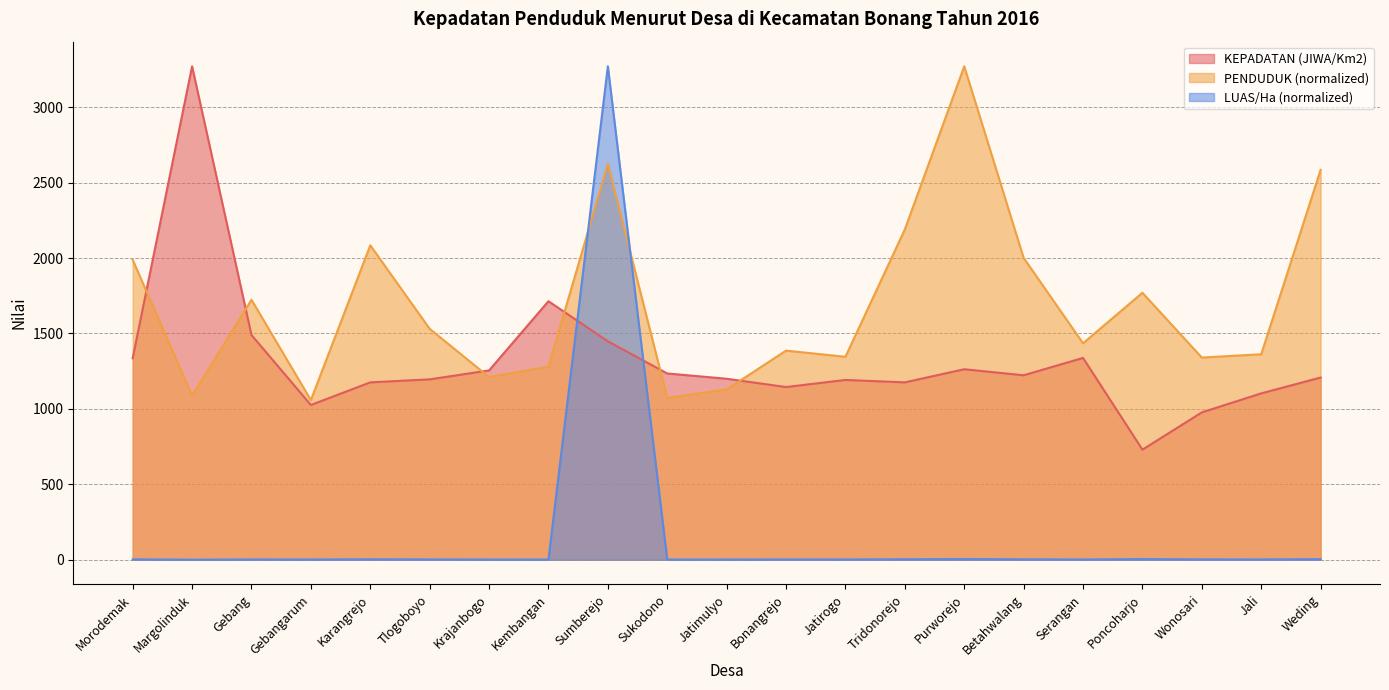

Which label corresponds to the largest value in the chart?

Margolinduk